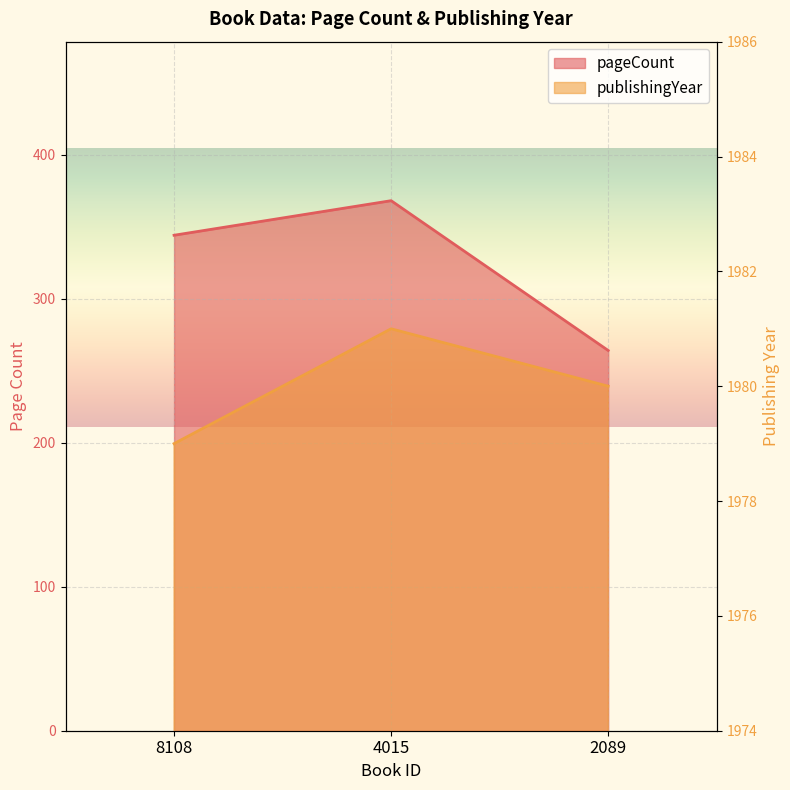

What is the approximate value of pageCount at 8108?

344